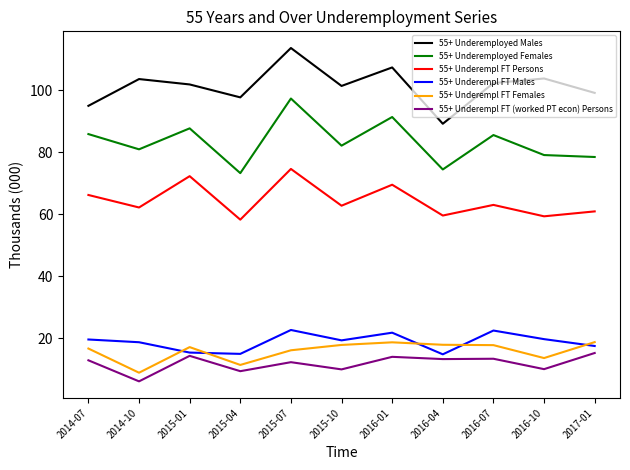

Where is the first local maximum for 55+ Underempl FT Females?

2015-01